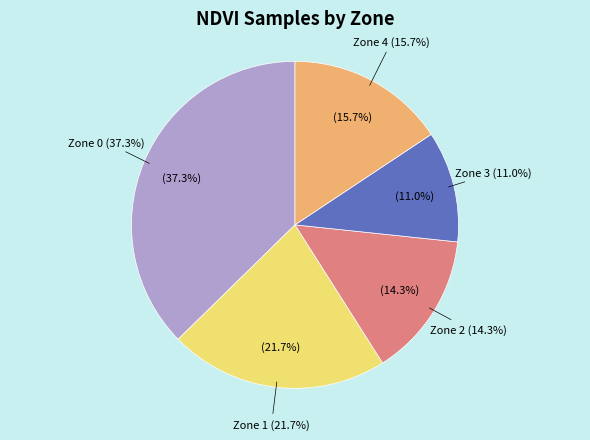

How much of the chart is everything except Zone 1?

78.3%